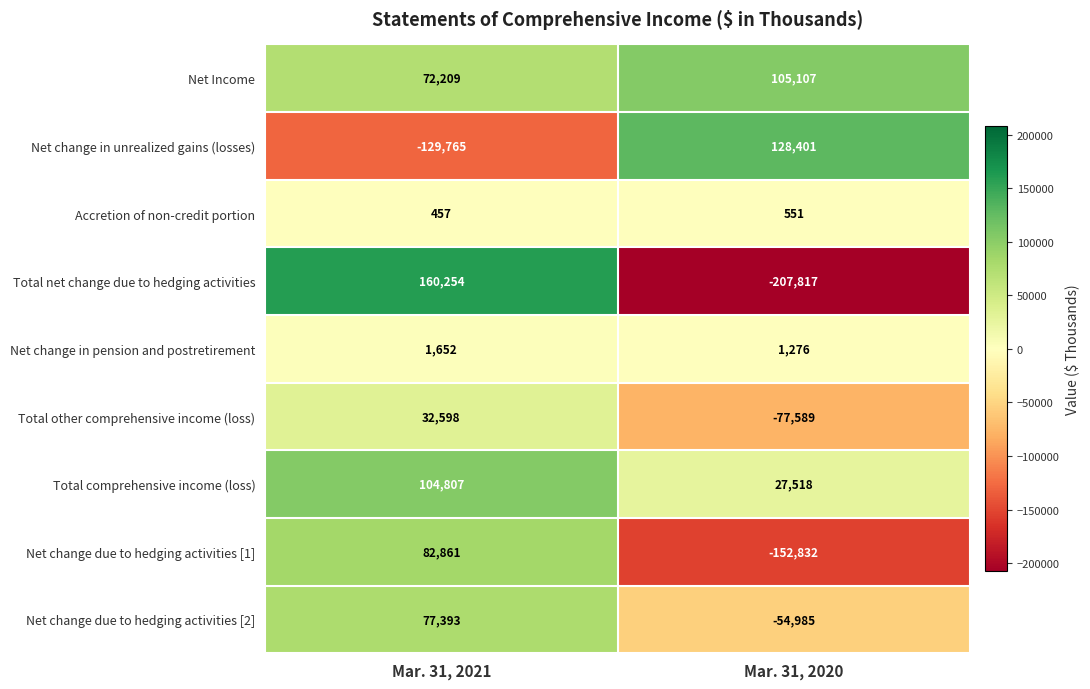

Count the number of categories in the chart.

2